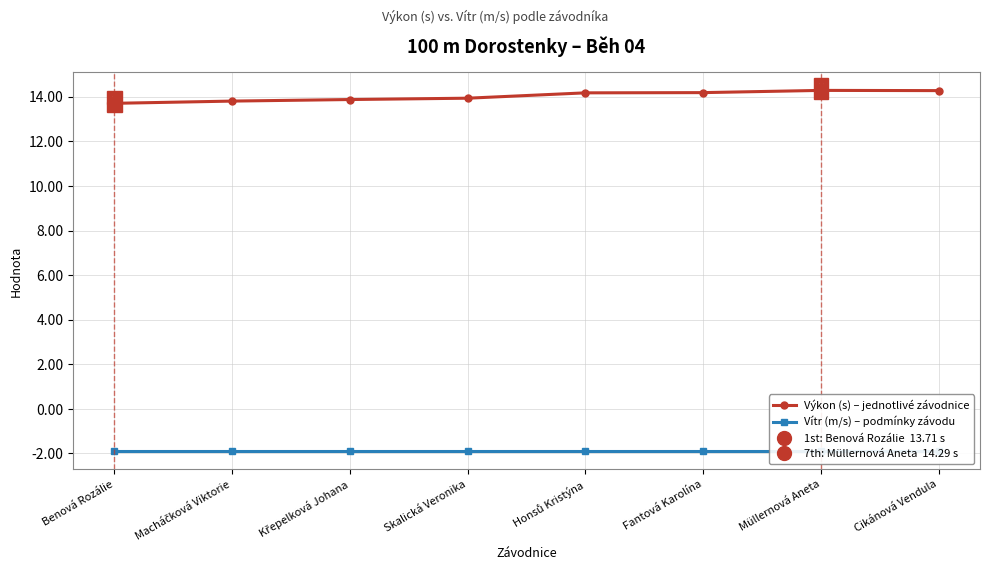

Reading left to right, what are all the values shown in this chart?

Výkon (s) – jednotlivé závodnice: Benová Rozálie=13.7	Macháčková Viktorie=13.8	Křepelková Johana=13.9	Skalická Veronika=13.9	Honsů Kristýna=14.2	Fantová Karolína=14.2	Müllernová Aneta=14.3	Cikánová Vendula=14.3
Vítr (m/s) – podmínky závodu: Benová Rozálie=-1.9	Macháčková Viktorie=-1.9	Křepelková Johana=-1.9	Skalická Veronika=-1.9	Honsů Kristýna=-1.9	Fantová Karolína=-1.9	Müllernová Aneta=-1.9	Cikánová Vendula=-1.9